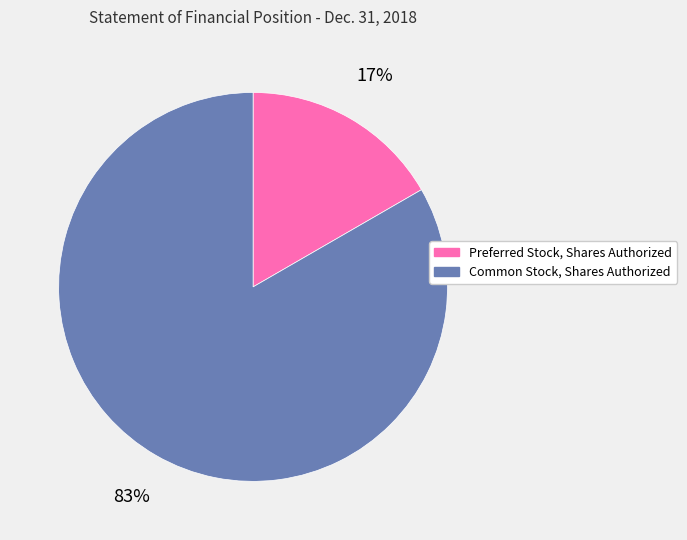

How many slices are in this pie chart?

2